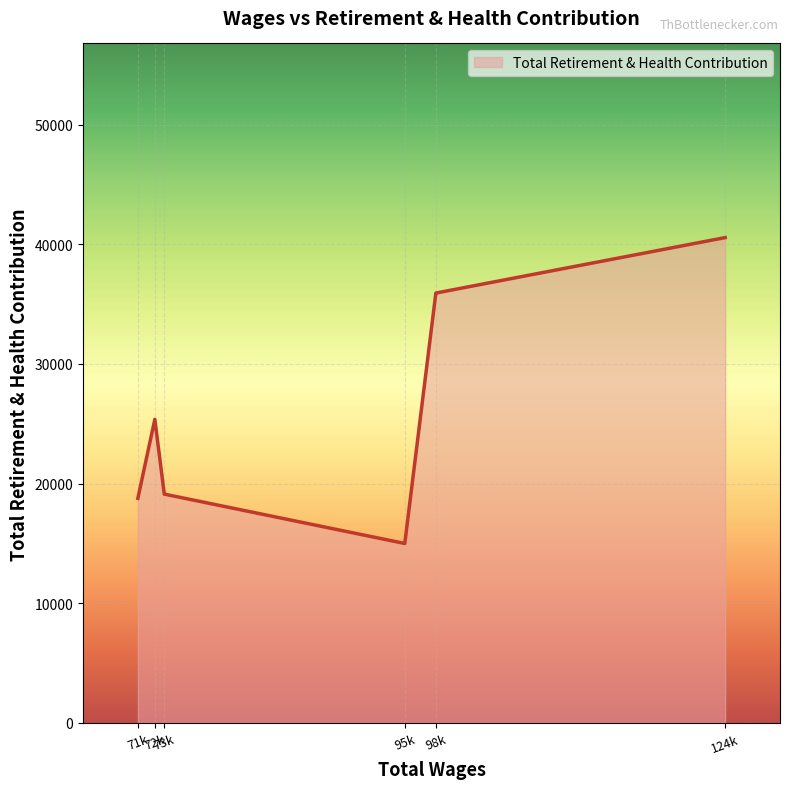

Where is the first local minimum?

95396.0